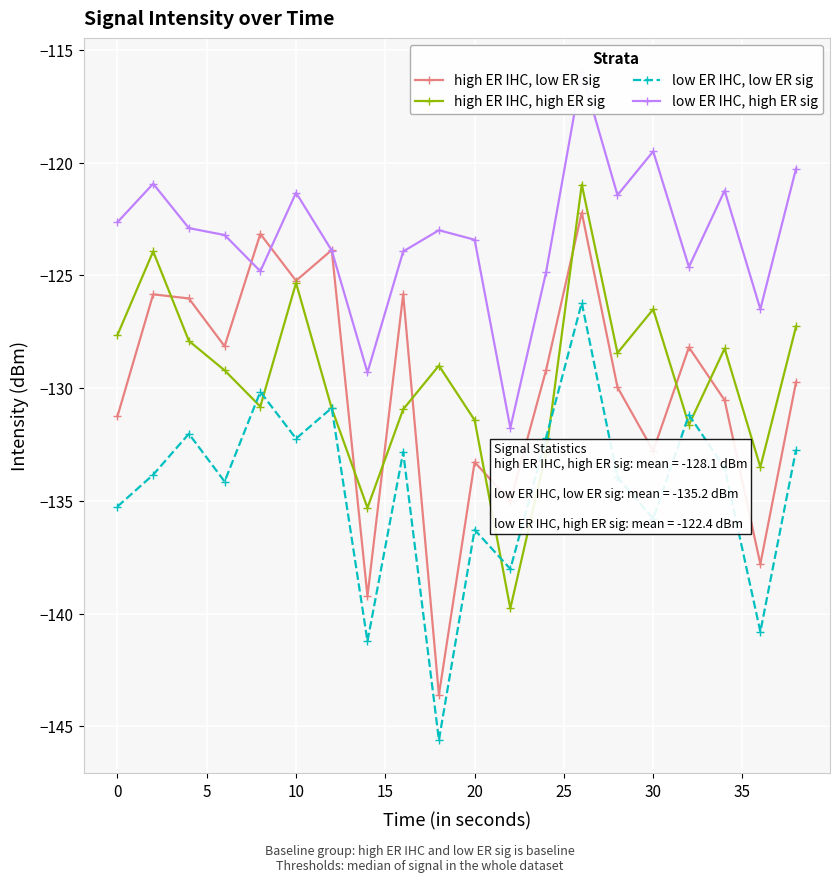

What are all the series names shown in the legend?

high ER IHC, low ER sig, high ER IHC, high ER sig, low ER IHC, low ER sig, low ER IHC, high ER sig